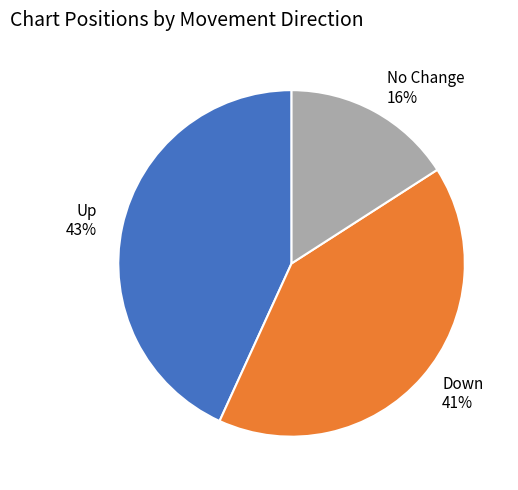

Is the sum of No Change 16% and Up 43% greater than half?

Yes